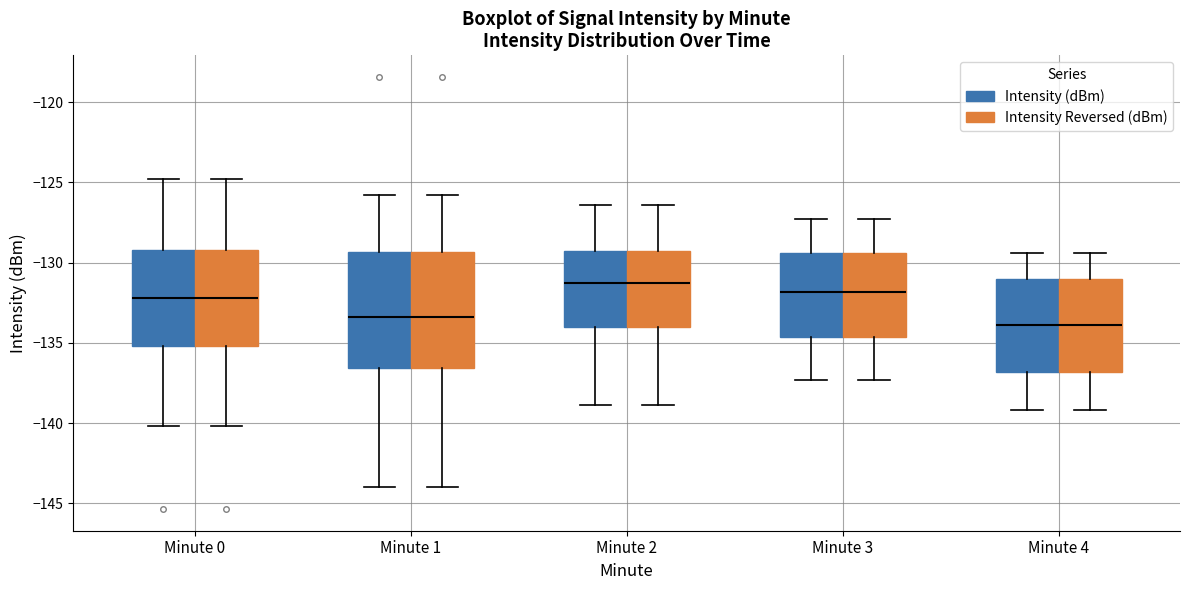

Reading left to right, read every box against the y-axis: the position of its median line, the range the box covers, and the ends of its whiskers. The values are not printed on the chart, so give them approximately, as read against the axis.

Minute 0 (Intensity (dBm)): median -132.0, box -135.0 to -129.0, whiskers -140.0 to -125.0
Minute 0 (Intensity Reversed (dBm)): median -132.0, box -135.0 to -129.0, whiskers -140.0 to -125.0
Minute 1 (Intensity (dBm)): median -133.5, box -136.5 to -129.5, whiskers -144.0 to -126.0
Minute 1 (Intensity Reversed (dBm)): median -133.5, box -136.5 to -129.5, whiskers -144.0 to -126.0
Minute 2 (Intensity (dBm)): median -131.5, box -134.0 to -129.0, whiskers -139.0 to -126.5
Minute 2 (Intensity Reversed (dBm)): median -131.5, box -134.0 to -129.0, whiskers -139.0 to -126.5
Minute 3 (Intensity (dBm)): median -132.0, box -134.5 to -129.5, whiskers -137.5 to -127.5
Minute 3 (Intensity Reversed (dBm)): median -132.0, box -134.5 to -129.5, whiskers -137.5 to -127.5
Minute 4 (Intensity (dBm)): median -134.0, box -137.0 to -131.0, whiskers -139.0 to -129.5
Minute 4 (Intensity Reversed (dBm)): median -134.0, box -137.0 to -131.0, whiskers -139.0 to -129.5